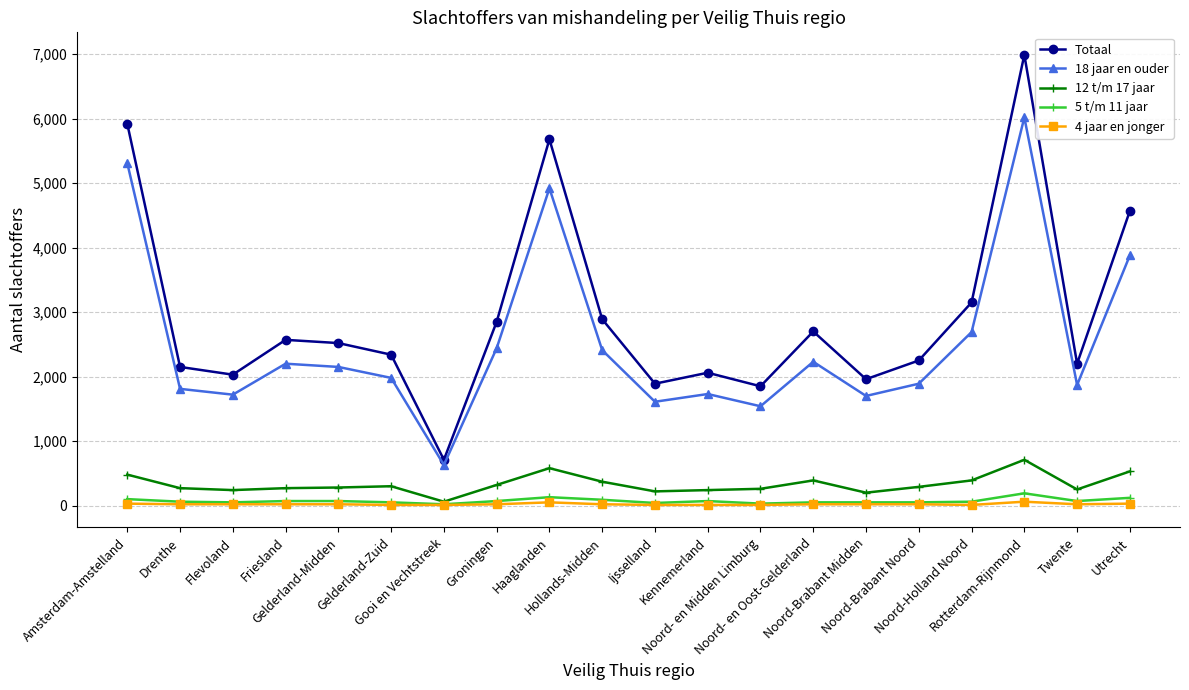

Does the chart have visible grid lines?

Yes